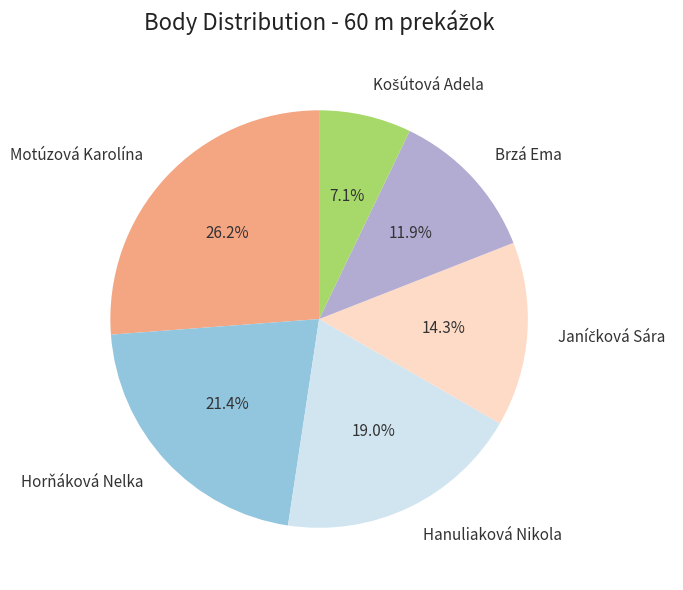

To the nearest percent, what is the average slice percentage?

17%